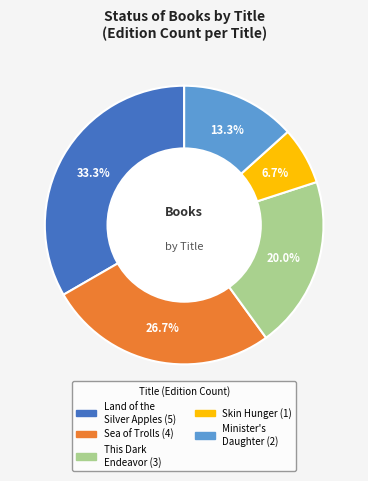

What percentage is the Land of the Silver Apples slice, to the nearest percent?

33%